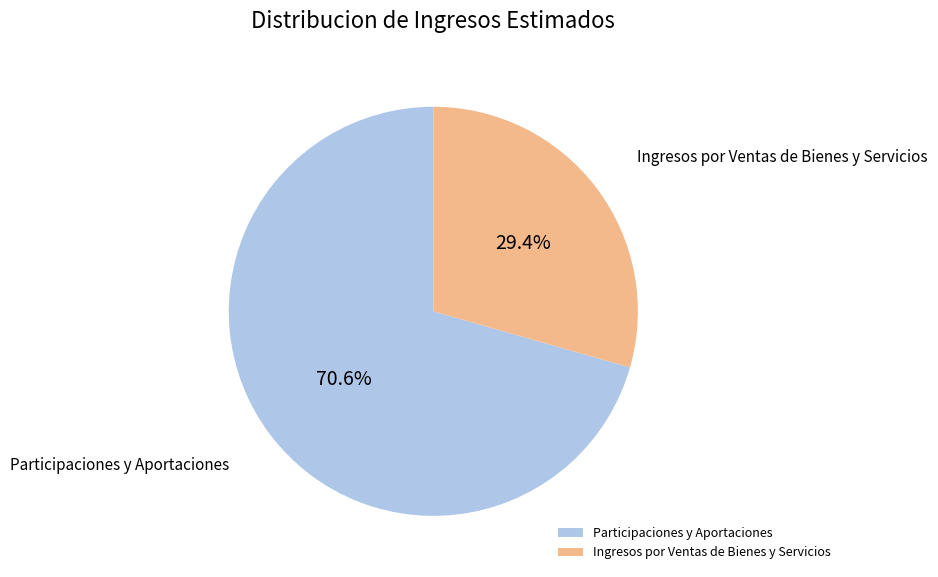

Do Participaciones y Aportaciones and Ingresos por Ventas de Bienes y Servicios together represent more than half of the pie?

Yes